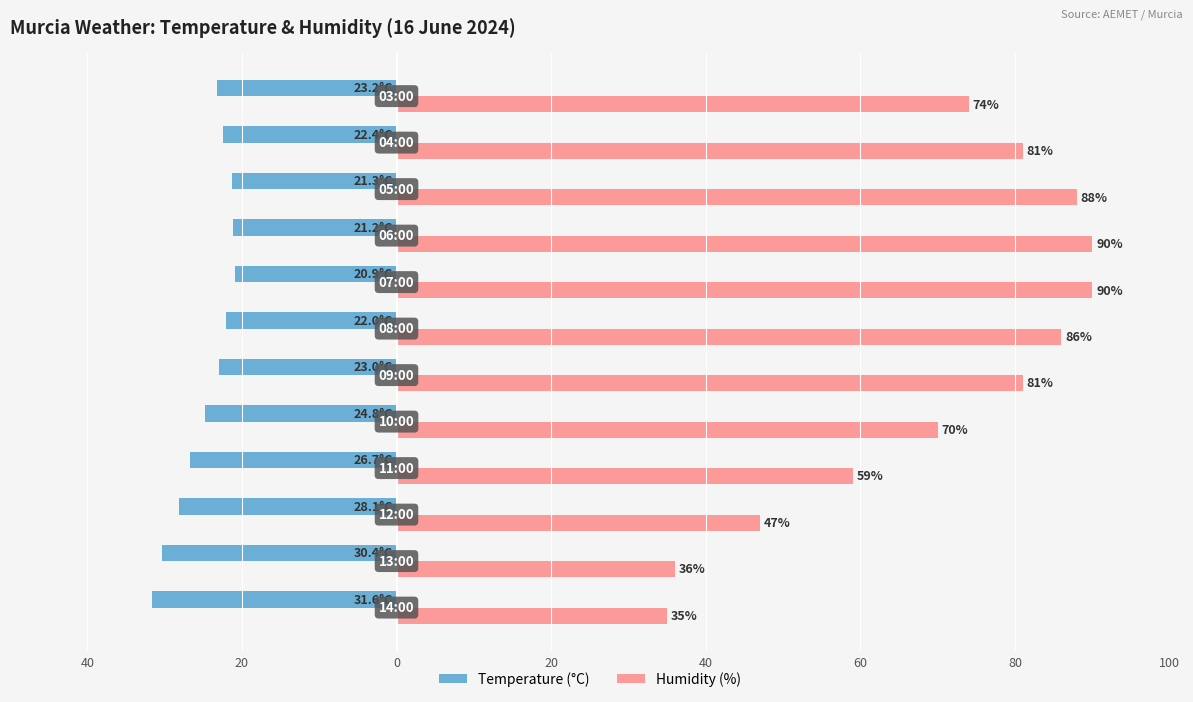

What are all the series names shown in the legend?

Temperature (°C), Humidity (%)